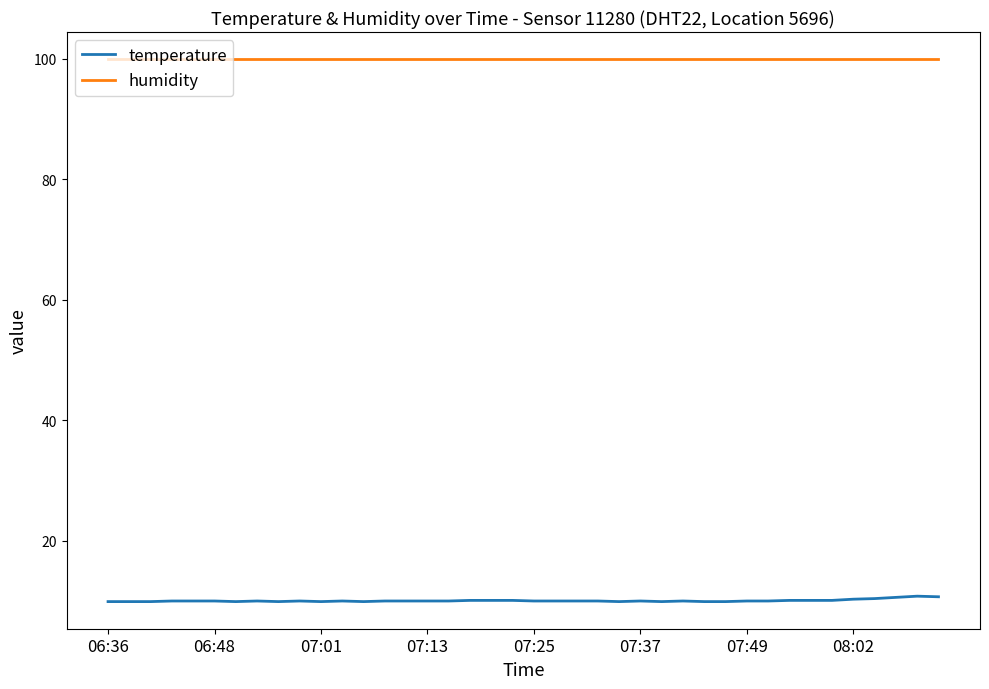

What is the smallest value displayed?

9.9